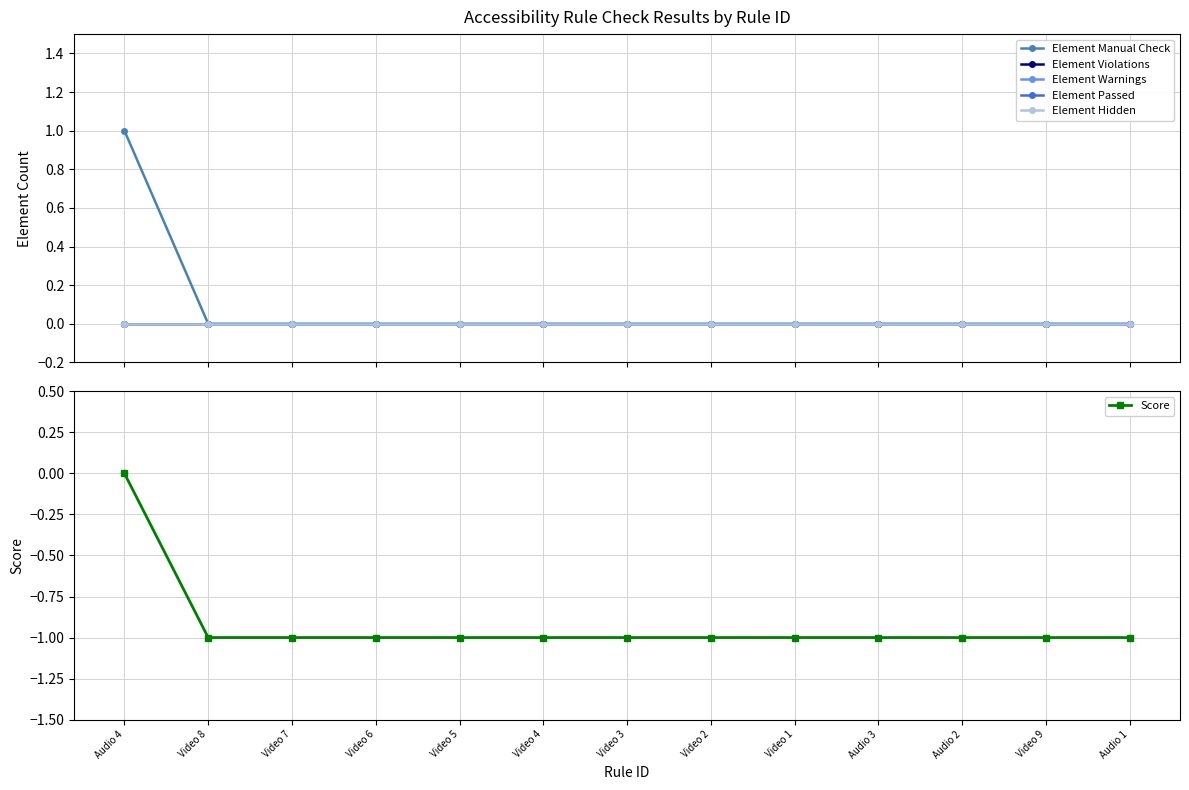

True or false: Element Manual Check and Element Hidden cross at least once.

False